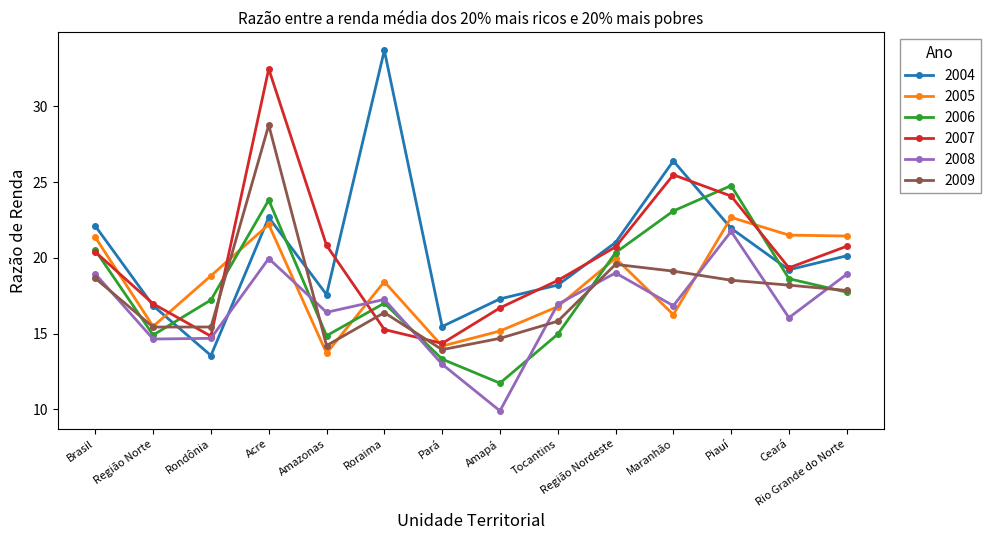

What are all the series names shown in the legend?

2004, 2005, 2006, 2007, 2008, 2009